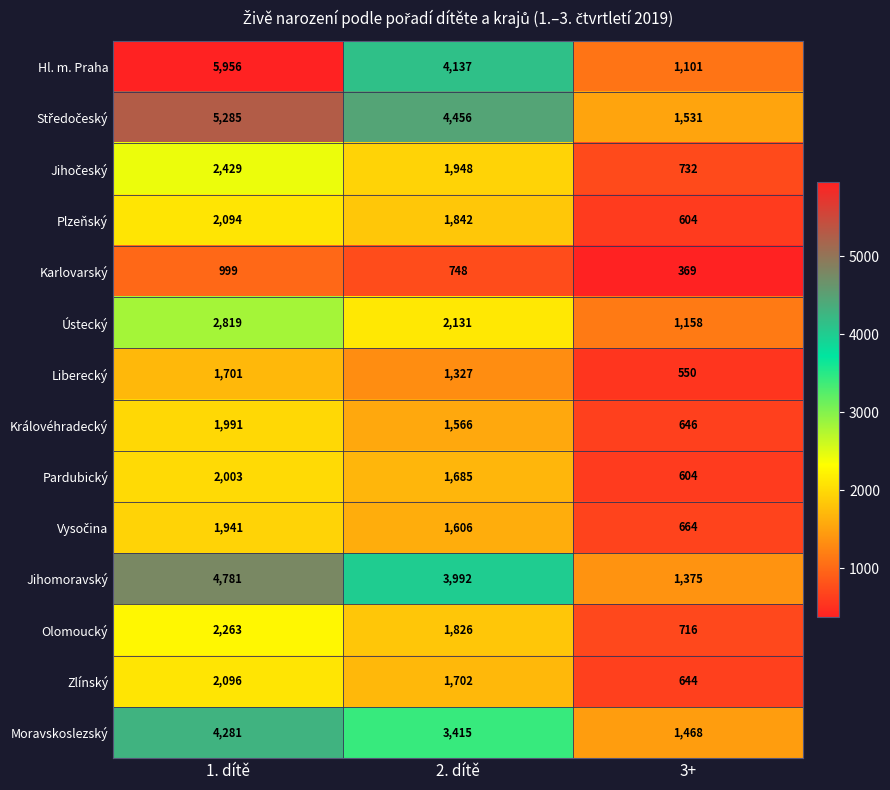

What is the difference between the maximum and minimum values in the Liberecký series?

1151